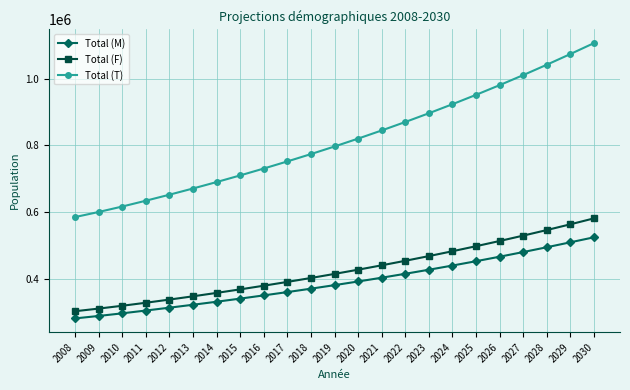

What are all the series names shown in the legend?

Total (M), Total (F), Total (T)